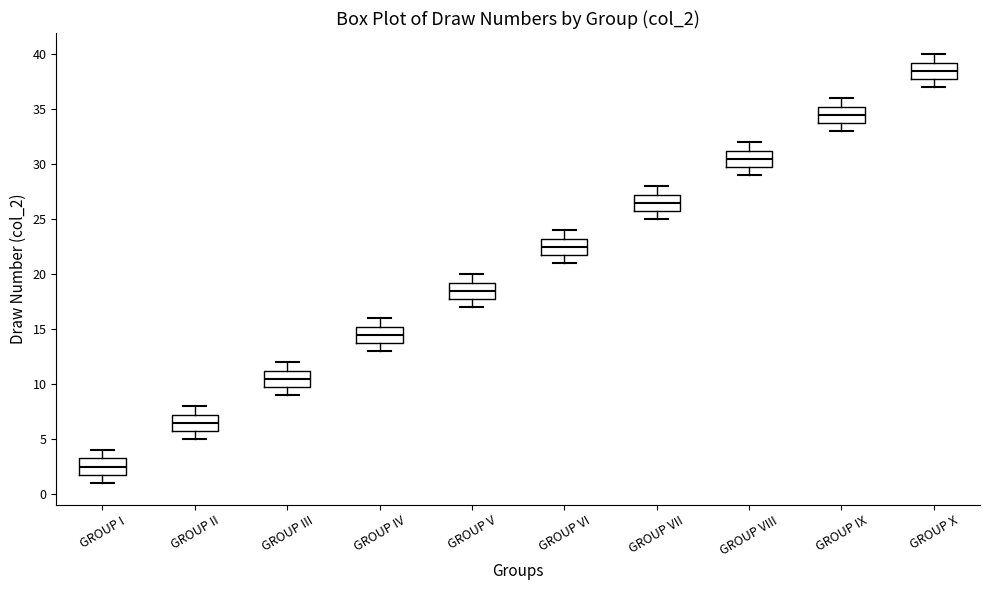

Reading left to right, read every box against the y-axis: the position of its median line, the range the box covers, and the ends of its whiskers. The values are not printed on the chart, so give them approximately, as read against the axis.

GROUP I: median 2.5, box 2.0 to 3.5, whiskers 1.0 to 4.0
GROUP II: median 6.5, box 6.0 to 7.5, whiskers 5.0 to 8.0
GROUP III: median 10.5, box 10.0 to 11.5, whiskers 9.0 to 12.0
GROUP IV: median 14.5, box 14.0 to 15.5, whiskers 13.0 to 16.0
GROUP V: median 18.5, box 18.0 to 19.5, whiskers 17.0 to 20.0
GROUP VI: median 22.5, box 22.0 to 23.5, whiskers 21.0 to 24.0
GROUP VII: median 26.5, box 26.0 to 27.5, whiskers 25.0 to 28.0
GROUP VIII: median 30.5, box 30.0 to 31.5, whiskers 29.0 to 32.0
GROUP IX: median 34.5, box 34.0 to 35.5, whiskers 33.0 to 36.0
GROUP X: median 38.5, box 38.0 to 39.5, whiskers 37.0 to 40.0